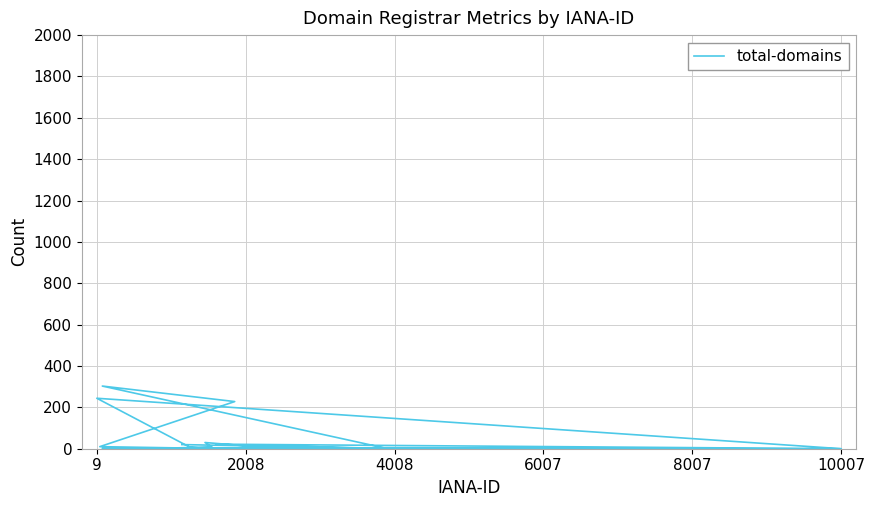

The chart shows a value of 15 at 27. True or false?

False